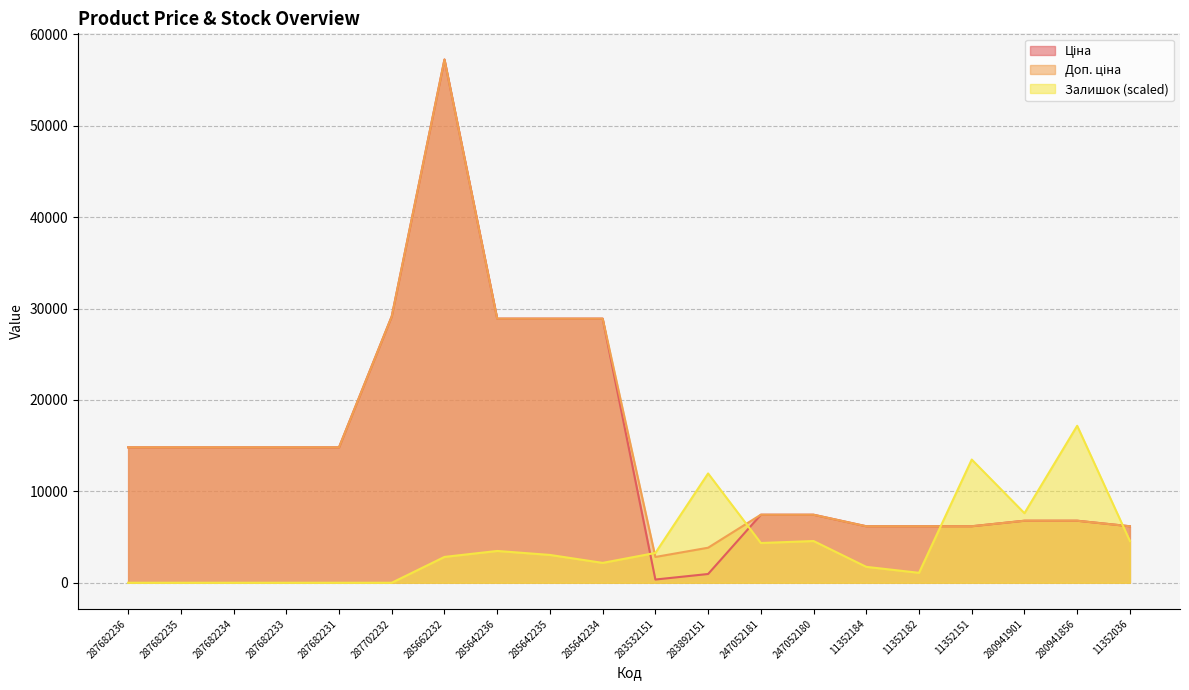

Reading left to right, what are all the values shown in this chart?

Ціна: 14817.6	14817.6	14817.6	14817.6	14817.6	29152.3	57258.0	28901.7	28901.7	28901.7	352.6	958.4	7444.6	7444.6	6182.6	6182.6	6182.6	6787.1	6787.1	6182.6
Доп. ціна: 14817.6	14817.6	14817.6	14817.6	14817.6	29152.3	57258.0	28901.7	28901.7	28901.7	2821.2	3833.8	7444.6	7444.6	6182.6	6182.6	6182.6	6787.1	6787.1	6182.6
Залишок: 0.0	0.0	0.0	0.0	0.0	0.0	2826.7	3479.0	3044.1	2174.4	3261.5	11959.0	4348.7	4566.1	1739.5	1087.2	13481.0	7610.2	17177.4	4566.1